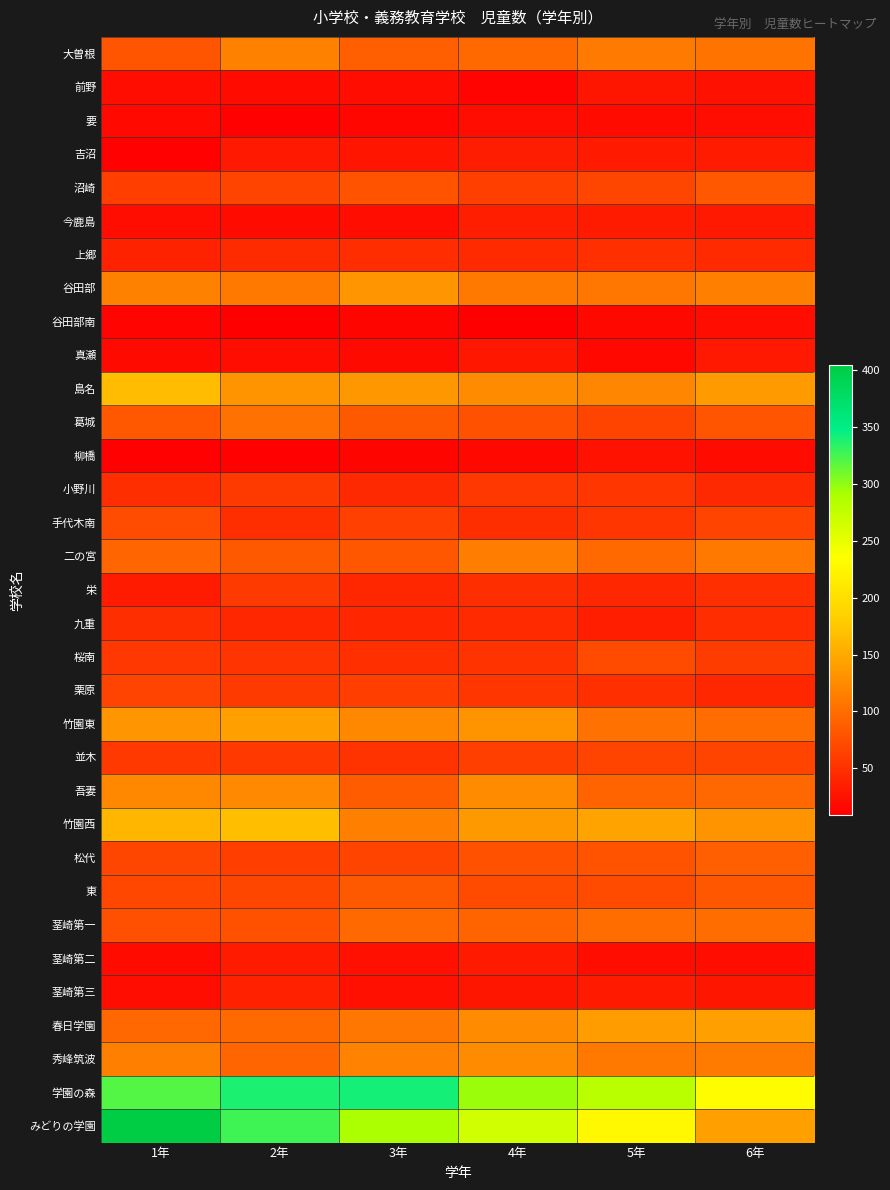

Rank the series by their maximum value, from highest to lowest.

みどりの学園, 学園の森, 竹園西, 島名, 竹園東, 春日学園, 谷田部, 吾妻, 秀峰筑波, 大曽根, 二の宮, 葛城, 茎崎第一, 松代, 東, 沼崎, 手代木南, 桜南, 並木, 栗原, 小野川, 栄, 上郷, 九重, 茎崎第三, 今鹿島, 吉沼, 茎崎第二, 真瀬, 前野, 柳橋, 要, 谷田部南